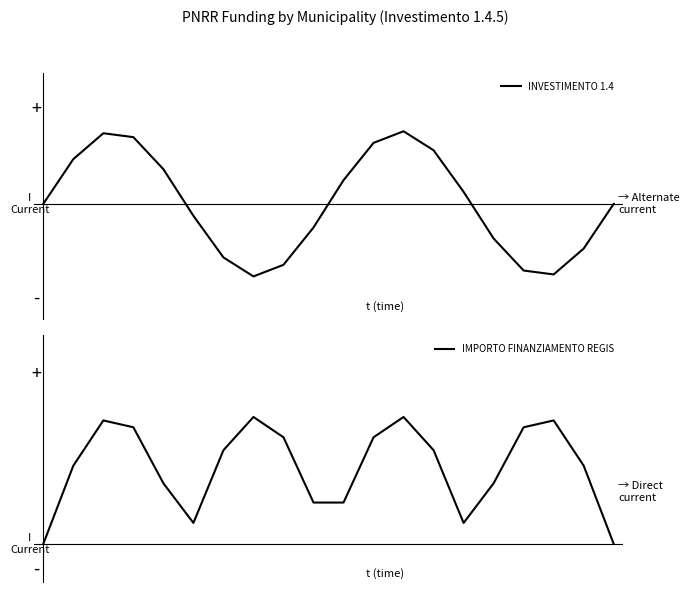

What is the value of the IMPORTO FINANZIAMENTO REGIS point at the 7th from the left?

0.7